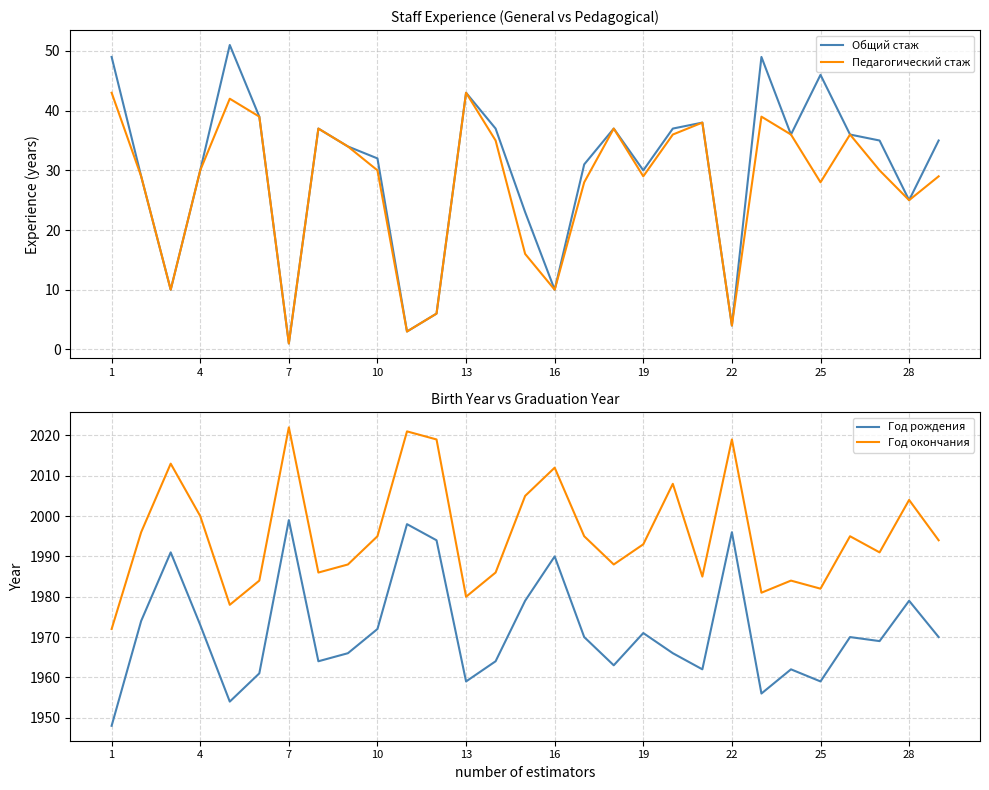

What is the lowest value of the Год окончания series?

1972